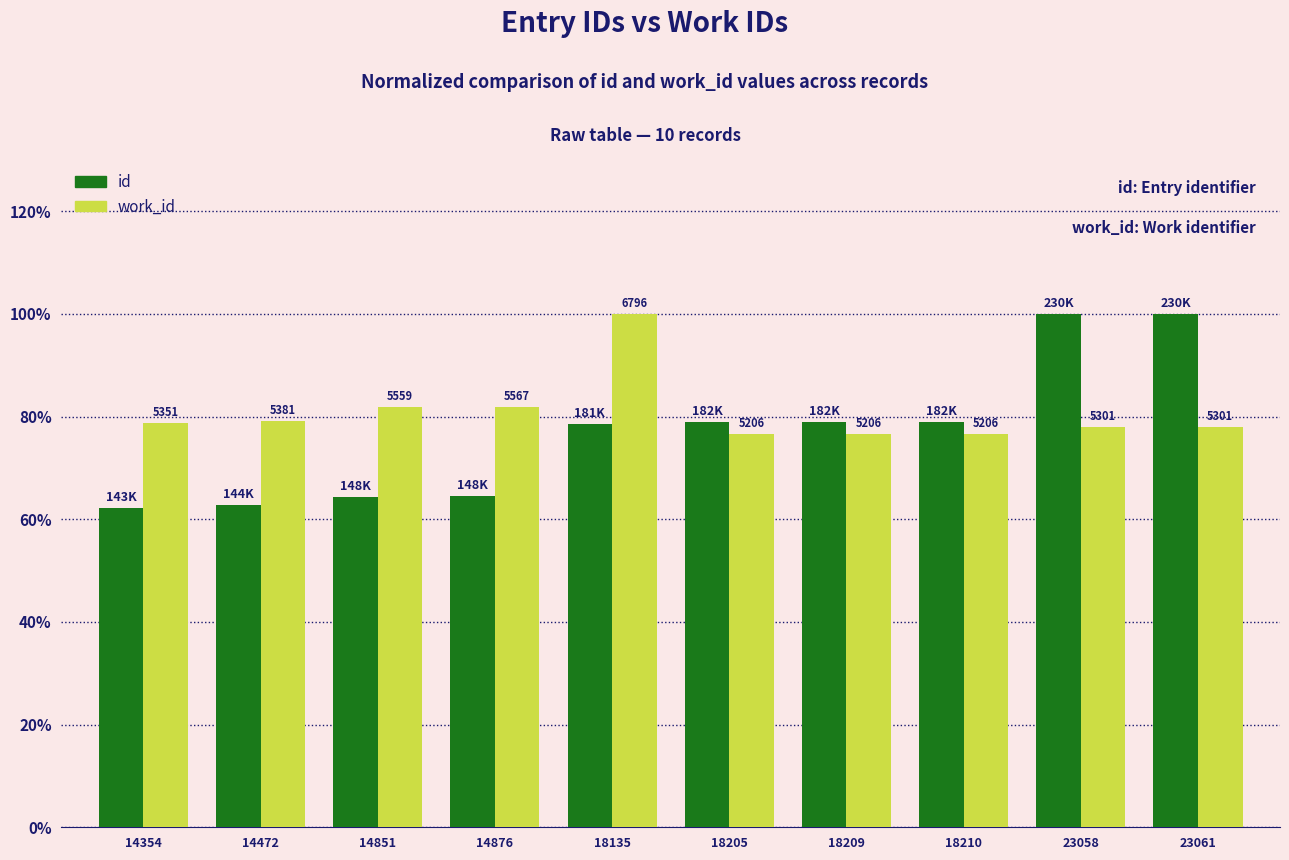

Does the chart contain any negative values?

No